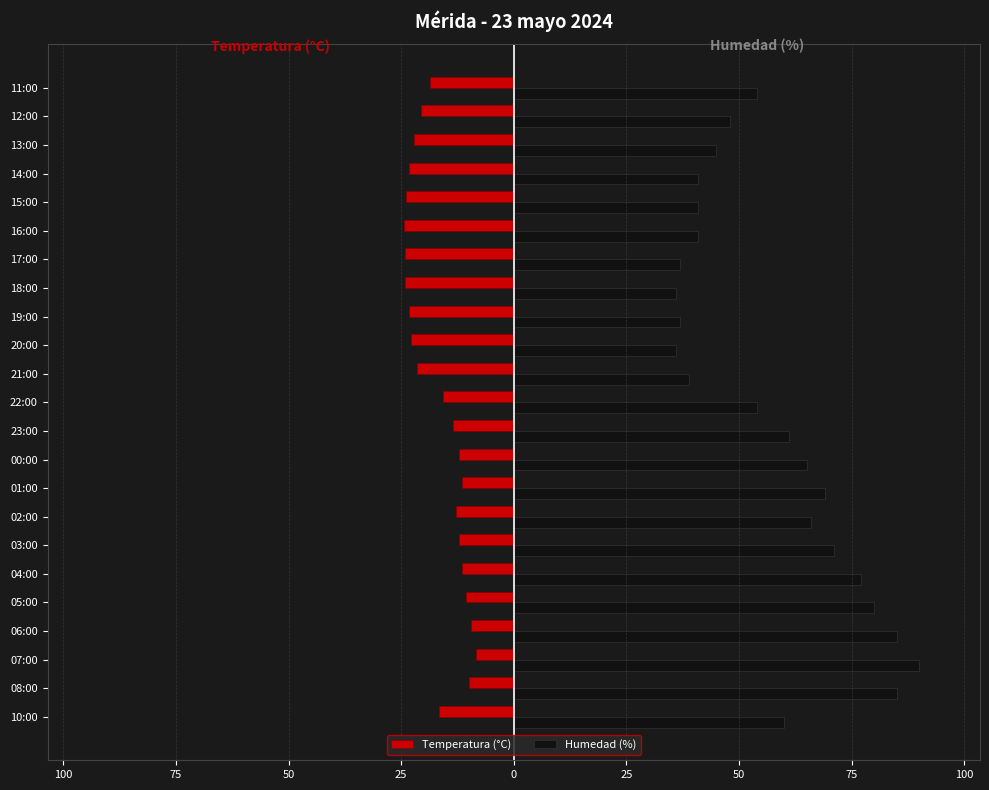

What are all the series names shown in the legend?

Temperatura (°C), Humedad (%)